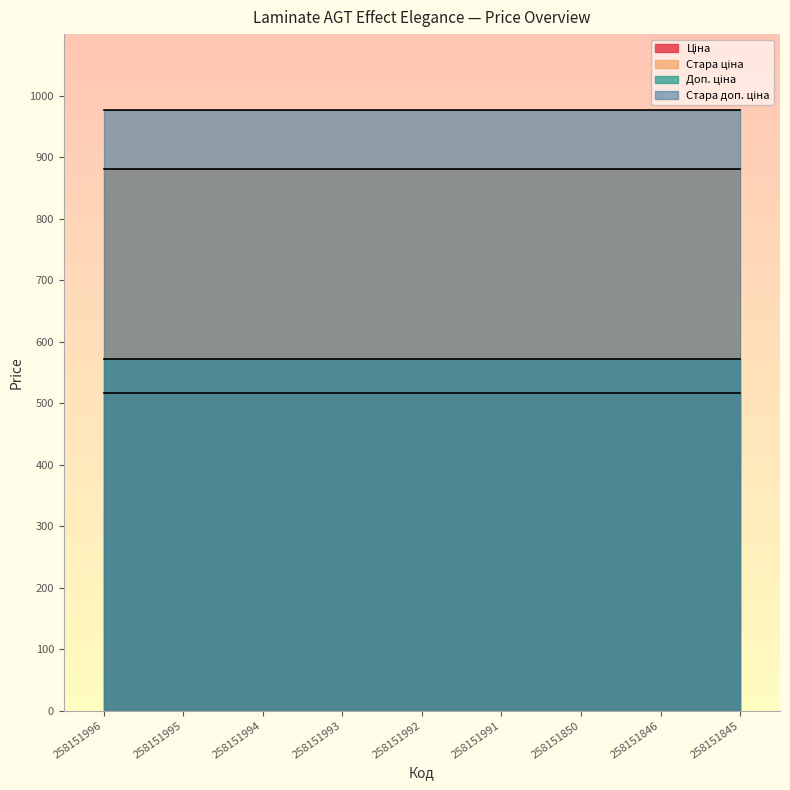

What is the sum of the Стара ціна values at 258151991 and 258151993?

1762.2